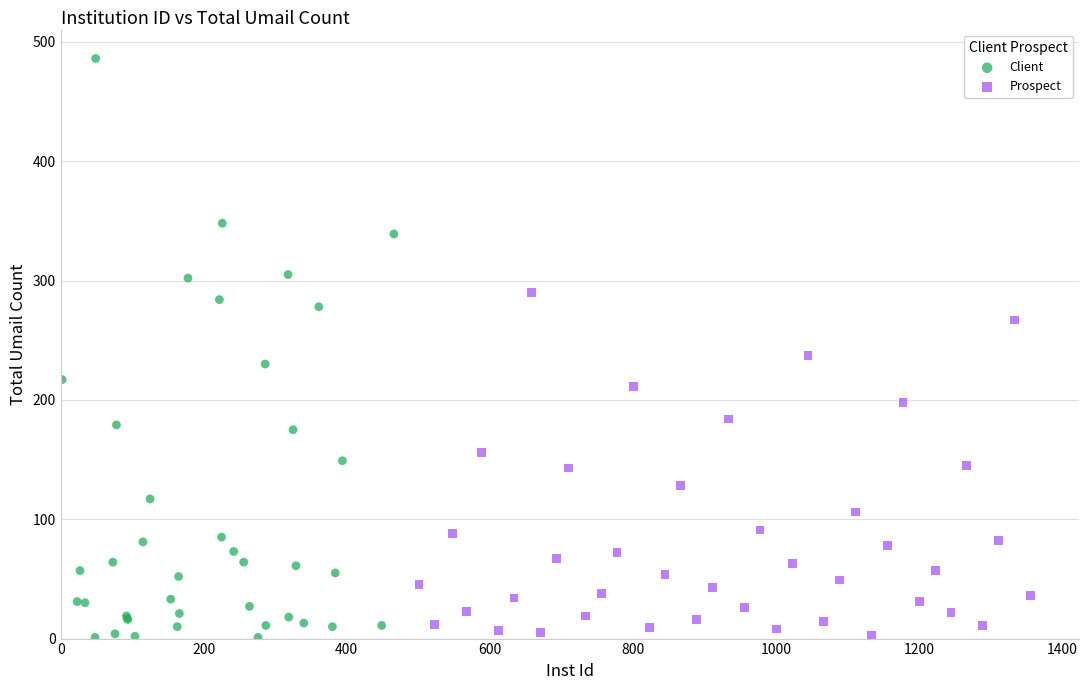

Which series reaches the maximum Y coordinate?

Client